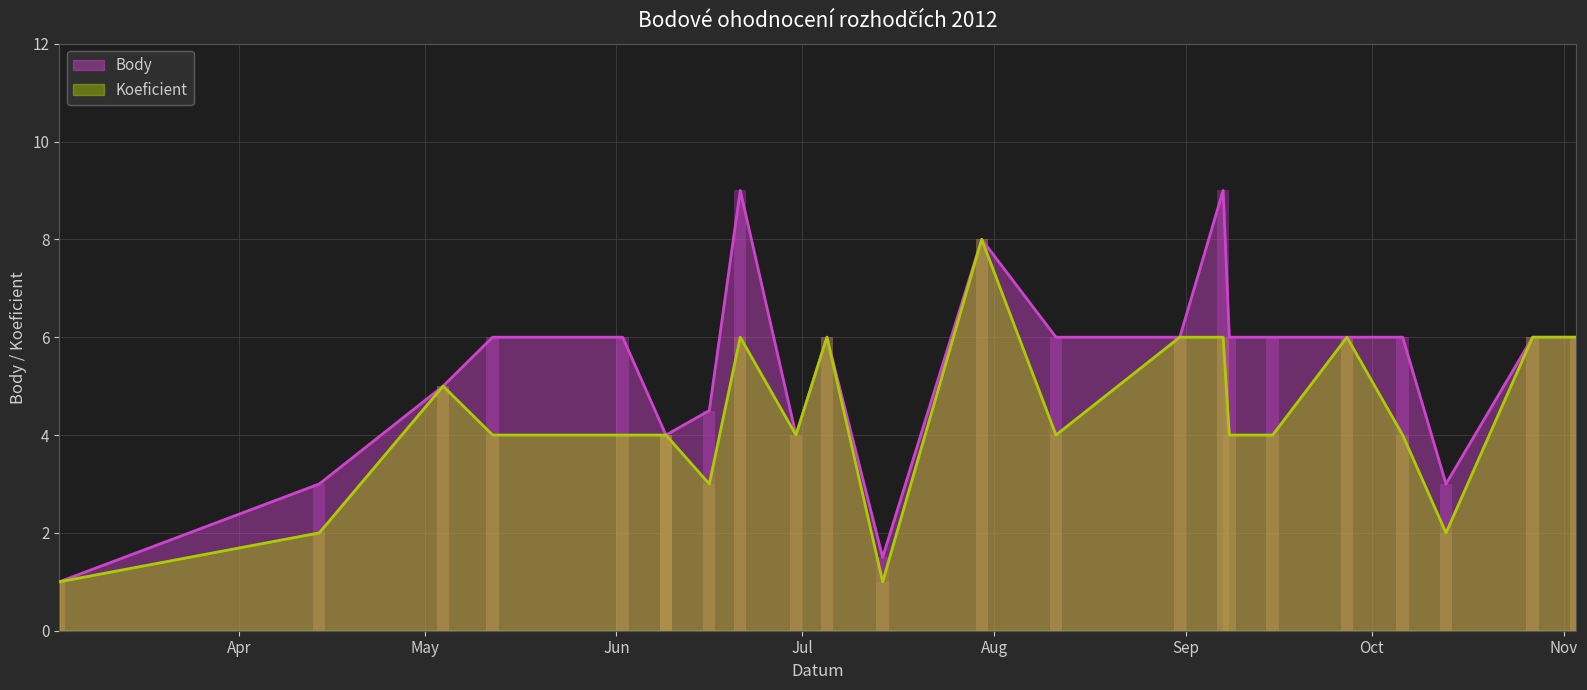

At which category is the sum across all series the highest?

2012-07-30